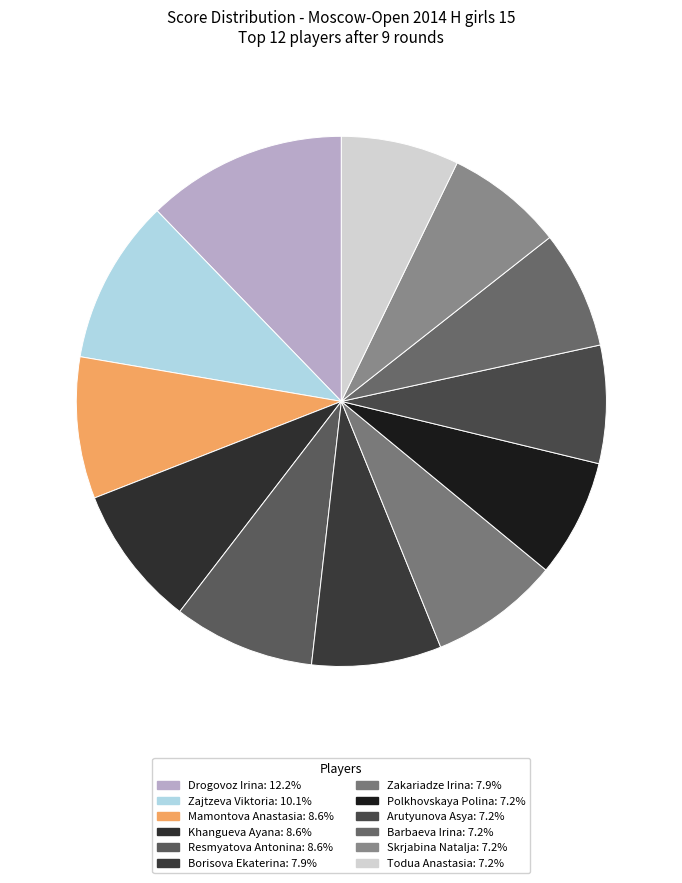

Which slice is the largest?

Drogovoz Irina